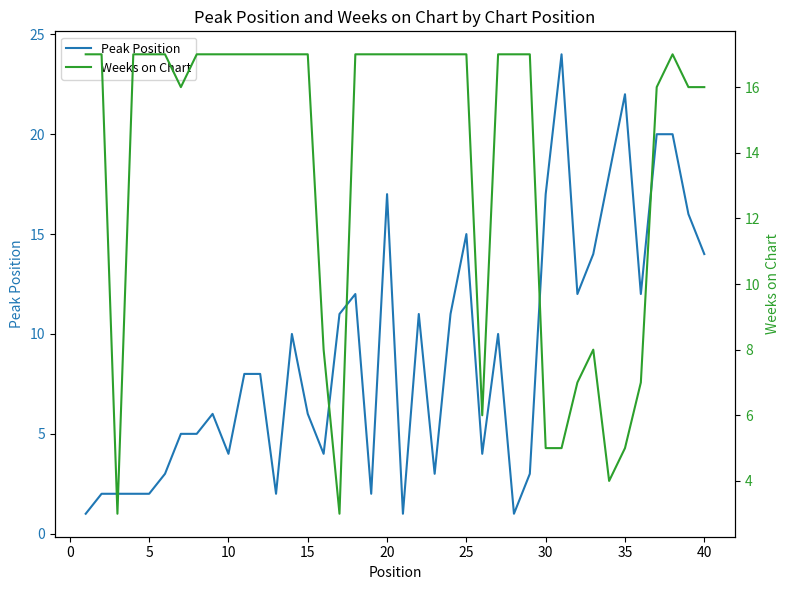

True or false: Peak Position has more than 0 points higher than both neighbors.

True